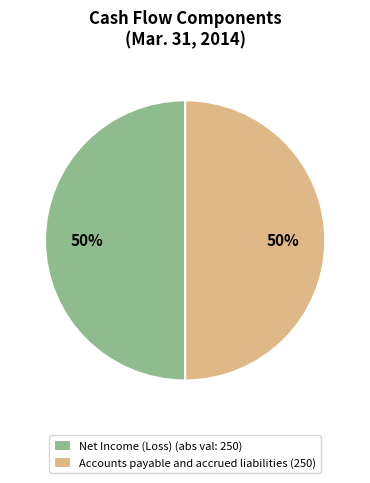

How many segments does this pie chart have?

2